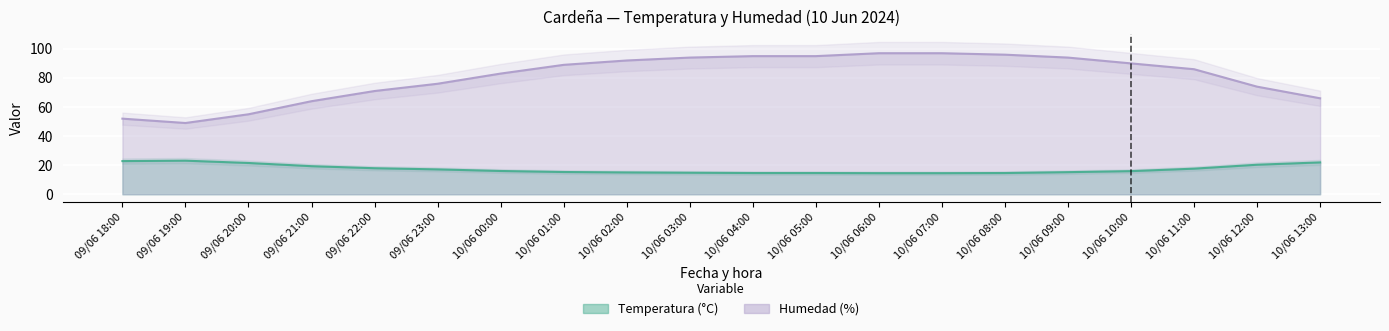

Where does the Humedad (%) series first go above 89?

10/06 02:00